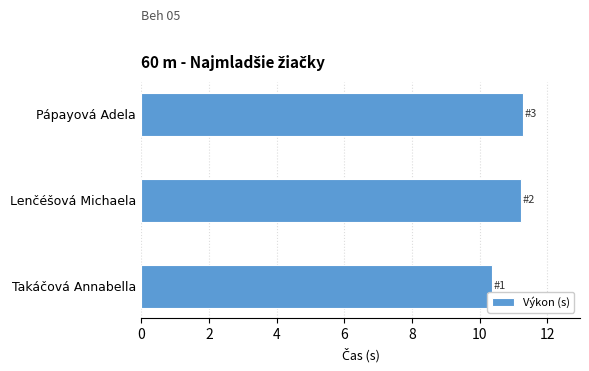

What is the sum of all values?

32.9